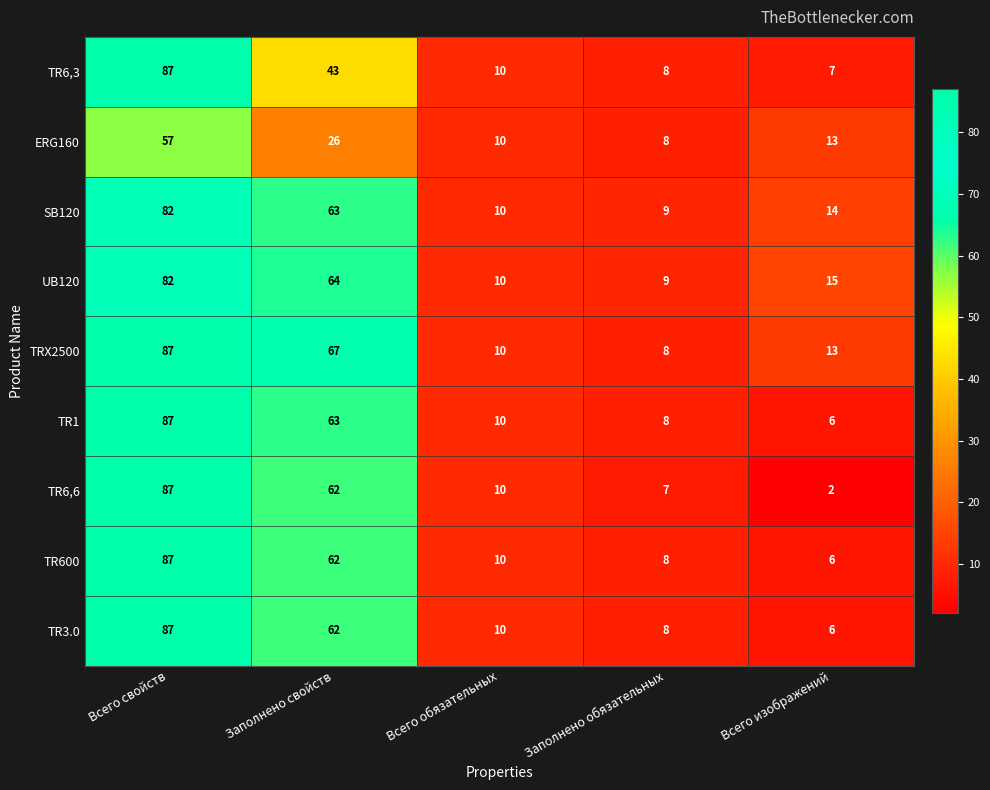

How many distinct data groups are displayed?

9